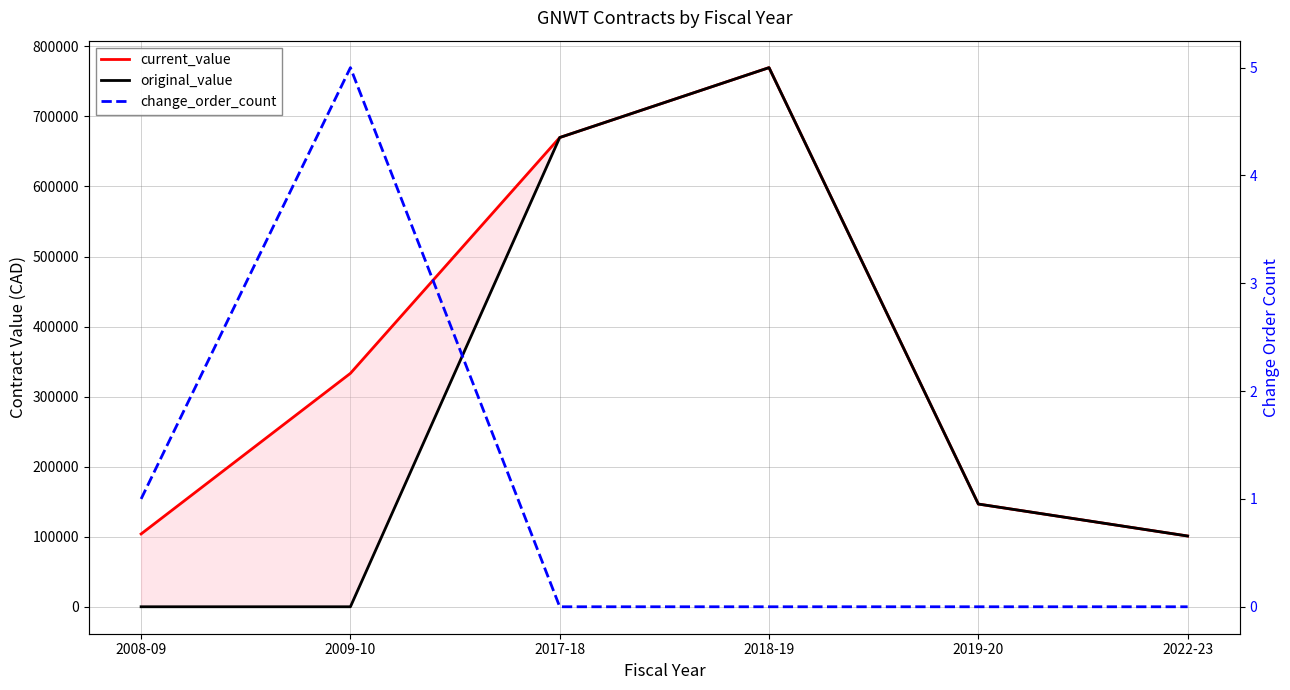

True or false: original_value has more than 0 points higher than both neighbors.

True